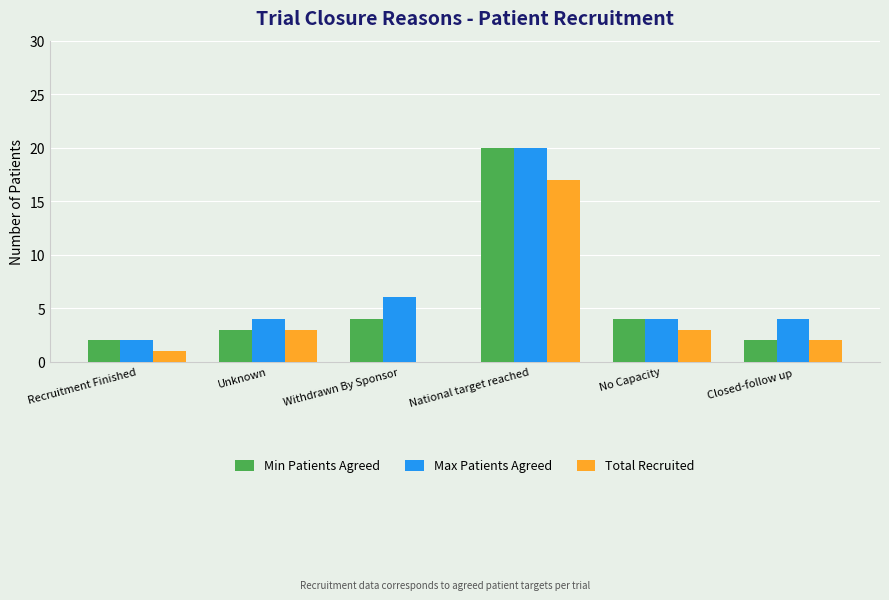

What is the average value of the Total Recruited series?

4